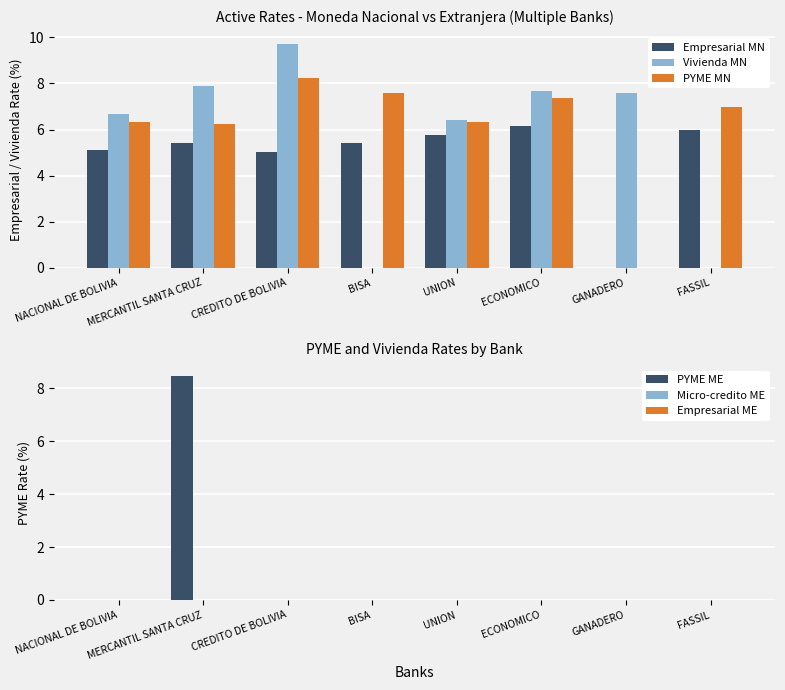

The value of Empresarial MN at GANADERO is 4.2. True or false?

False